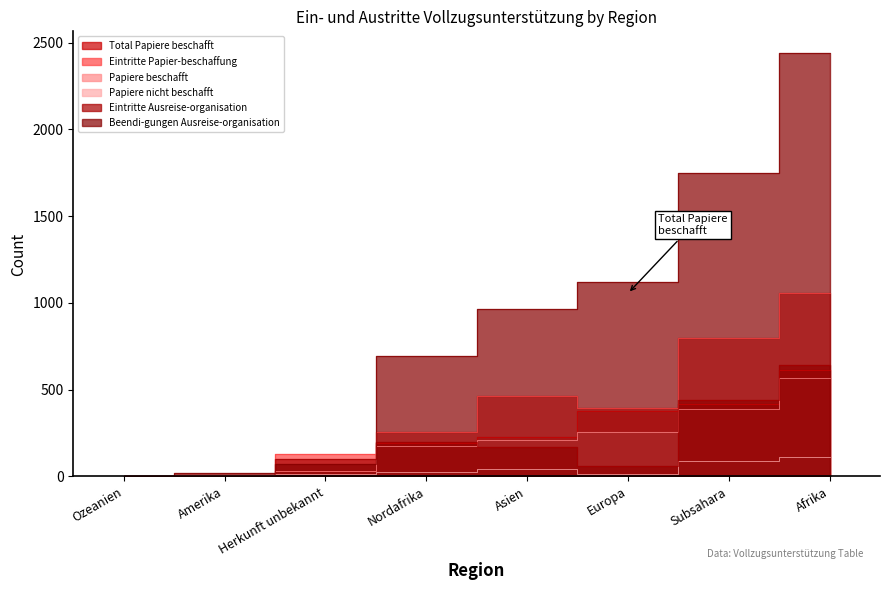

Rank the series by their maximum value, from lowest to highest.

Papiere nicht beschafft, Papiere beschafft, Total Papiere beschafft, Eintritte Ausreise-organisation, Eintritte Papier-beschaffung, Beendi-gungen Ausreise-organisation